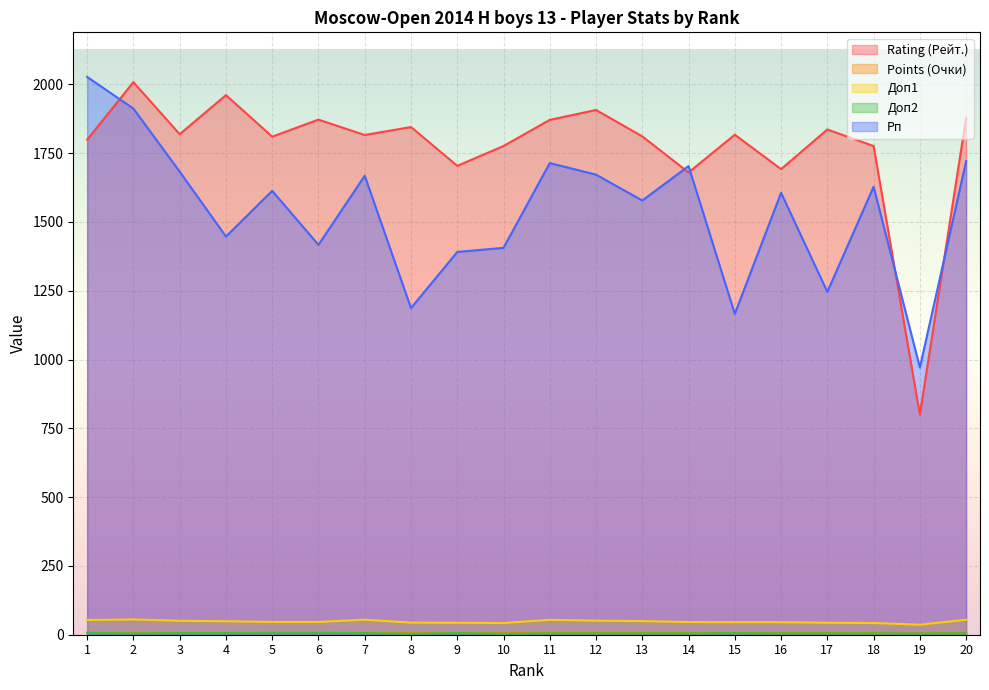

What is the value of the Доп1 point at the 11th from the left?

54.0